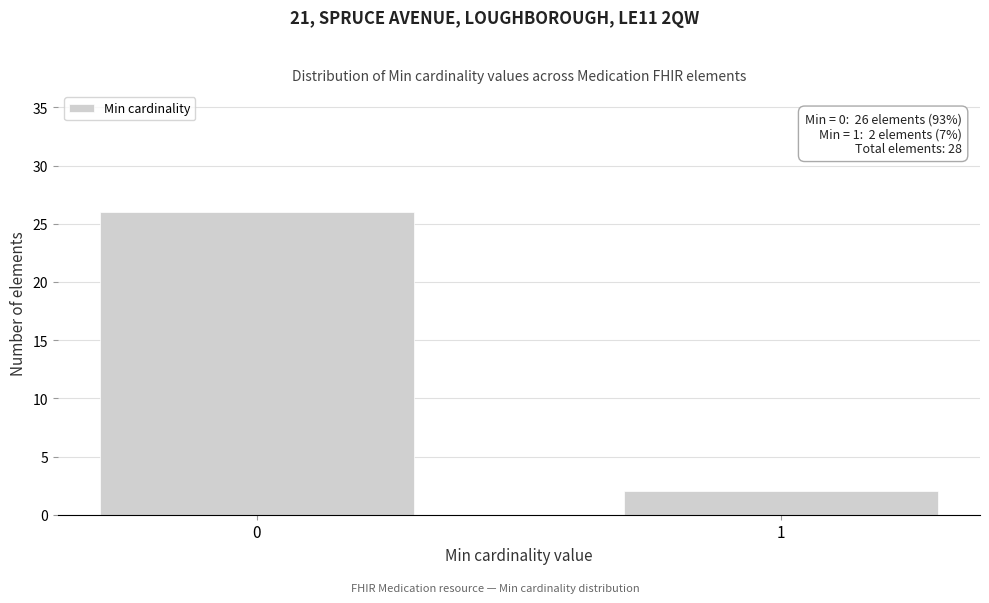

Reading left to right, list all the values displayed in this chart.

26	2